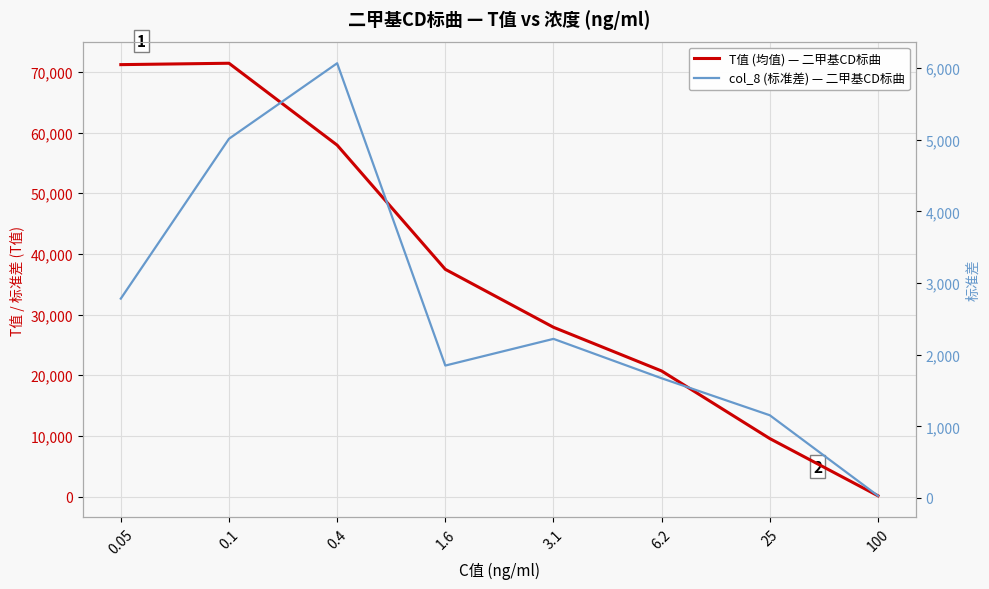

In col_8 (标准差) — 二甲基CD标曲, how many points are lower than both neighbors (excluding endpoints)?

1